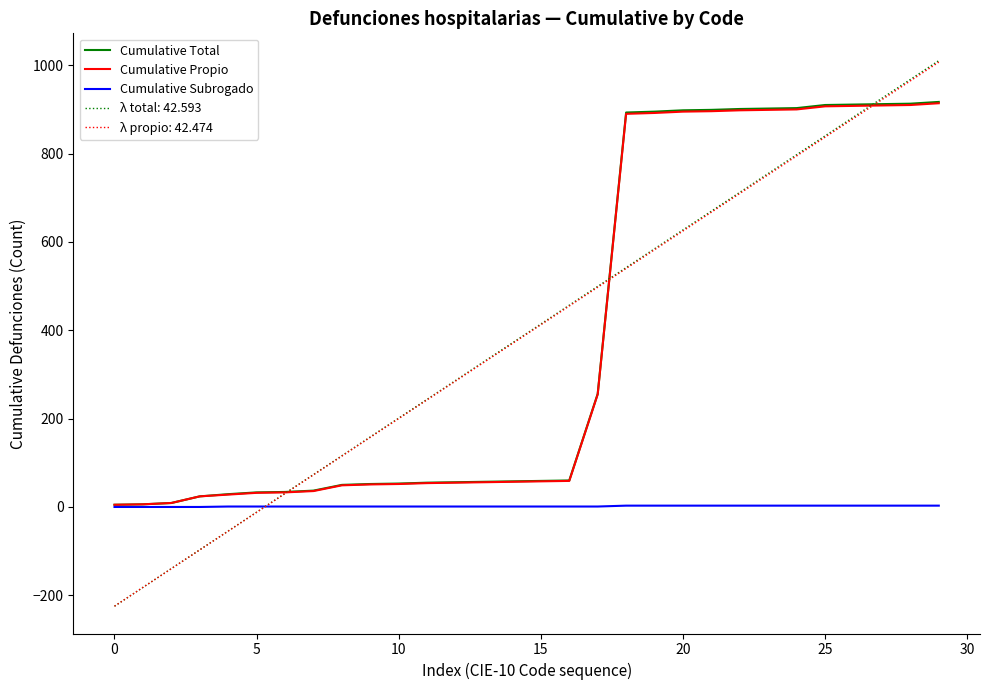

Which series has the widest spread of values?

λ total: 42.593